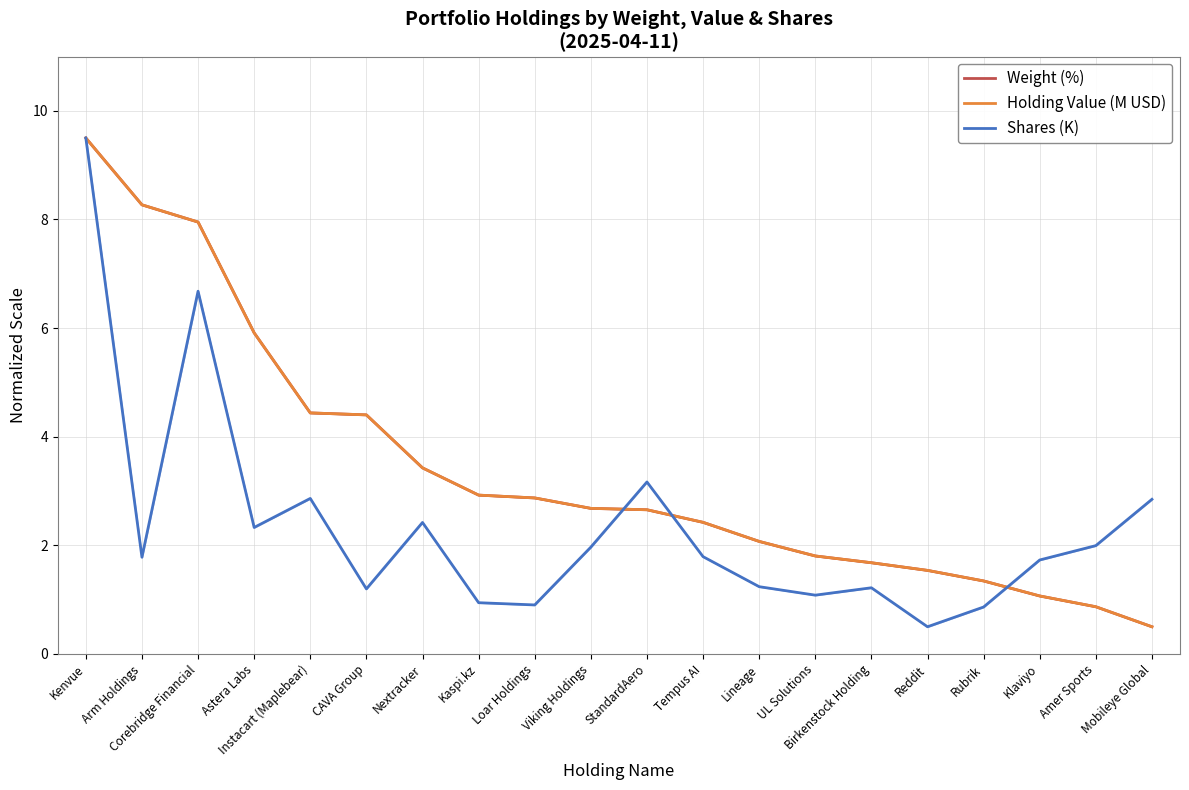

Reading left to right, list all the values displayed in this chart.

Weight (%): 9.5	8.3	8.0	5.9	4.4	4.4	3.4	2.9	2.9	2.7	2.7	2.4	2.1	1.8	1.7	1.5	1.3	1.1	0.9	0.5
Holding Value (M USD): 9.5	8.3	8.0	5.9	4.4	4.4	3.4	2.9	2.9	2.7	2.7	2.4	2.1	1.8	1.7	1.5	1.3	1.1	0.9	0.5
Shares (K): 9.5	1.8	6.7	2.3	2.9	1.2	2.4	0.9	0.9	2.0	3.2	1.8	1.2	1.1	1.2	0.5	0.9	1.7	2.0	2.8